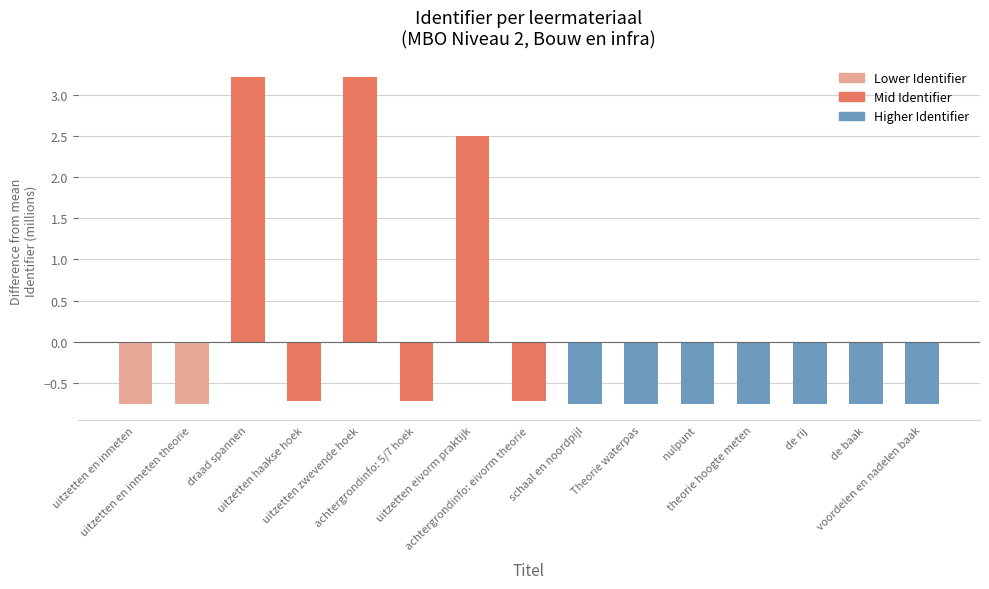

What is the difference between the maximum and minimum values?

4.0